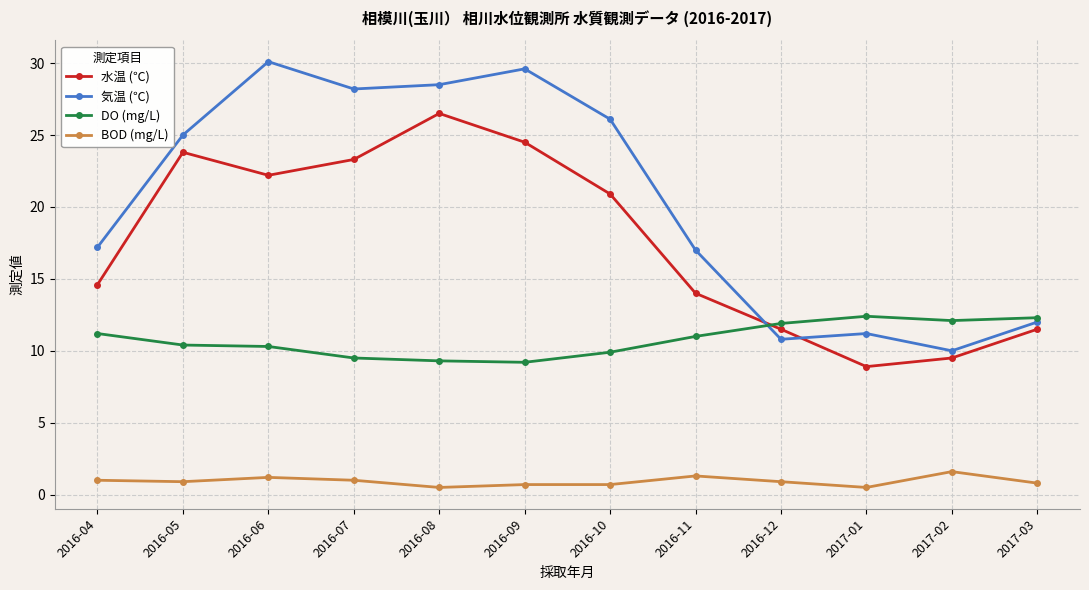

Read the DO (mg/L) value at 2017-03.

12.3